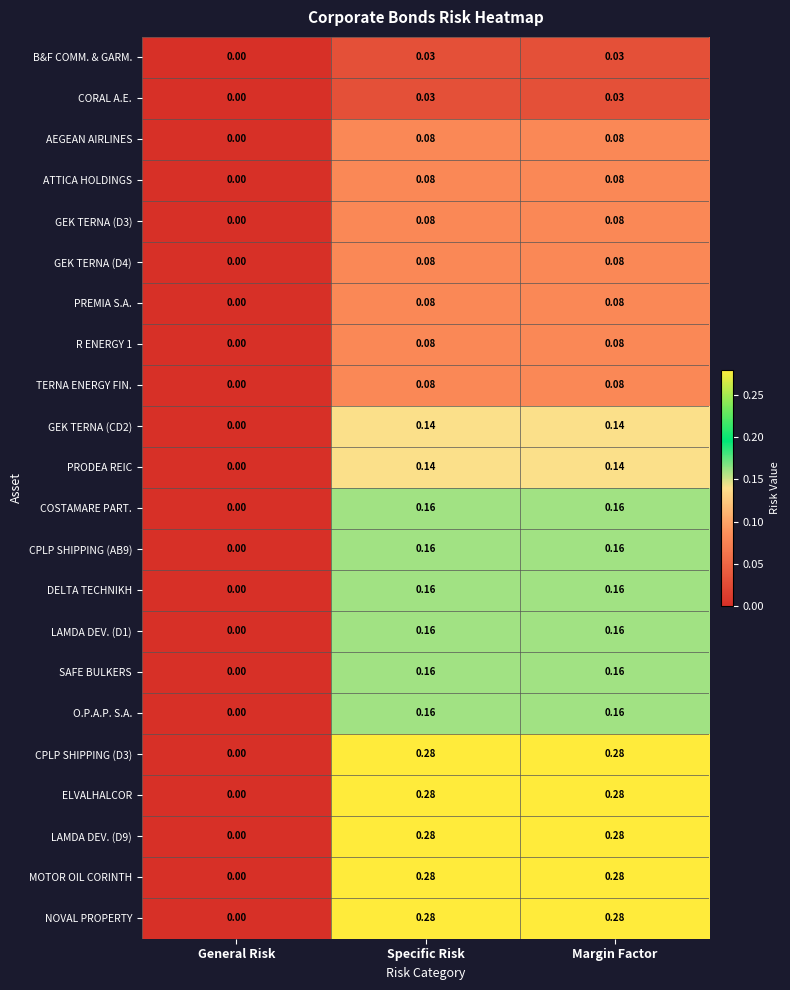

Is the value of GEK TERNA (CD2) at General Risk greater than the value of CPLP SHIPPING (AB9) at Margin Factor?

No